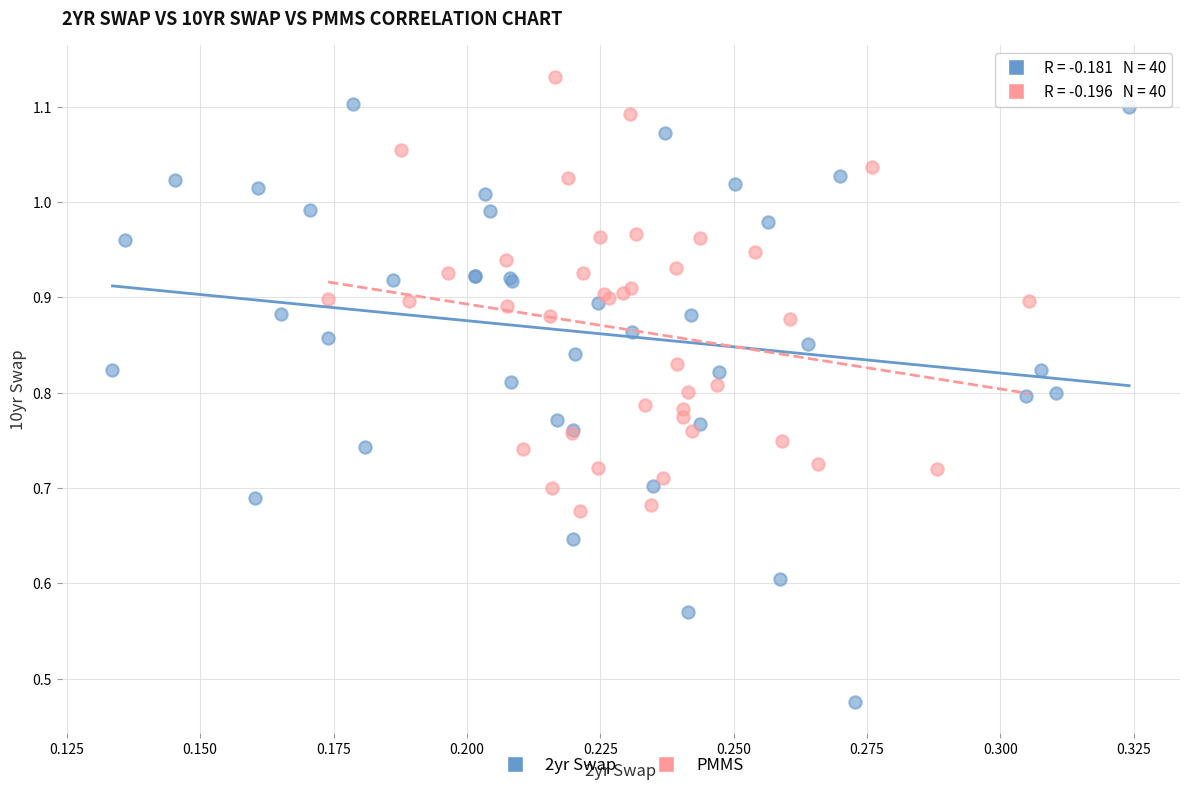

Which series has the widest spread of Y values?

2yr Swap